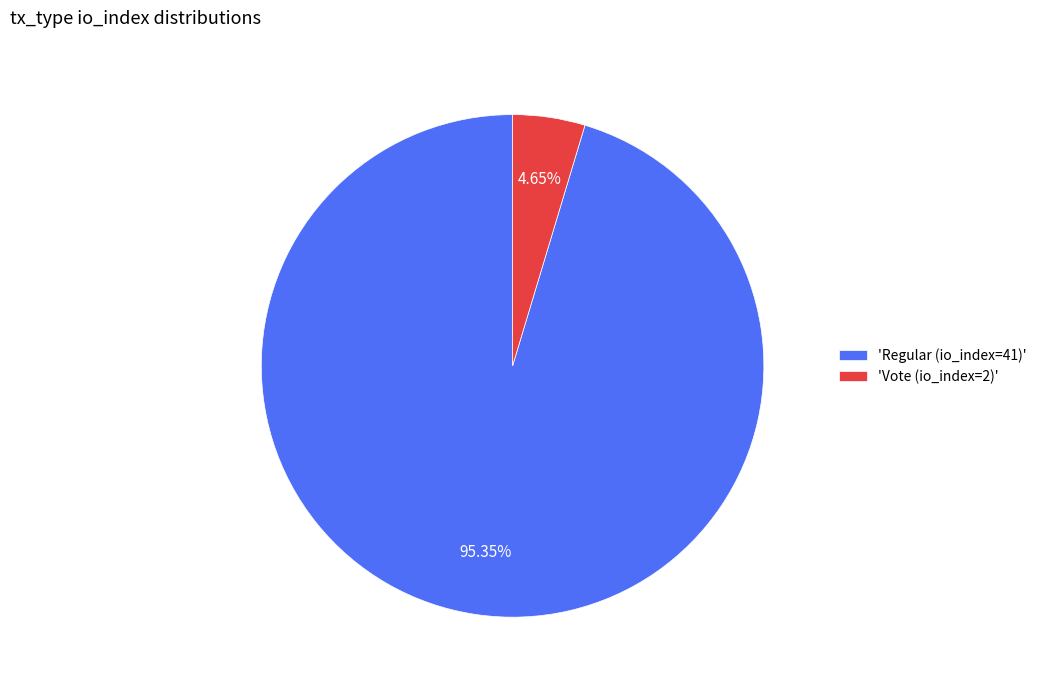

Which category accounts for the majority?

'Regular (io_index=41)'